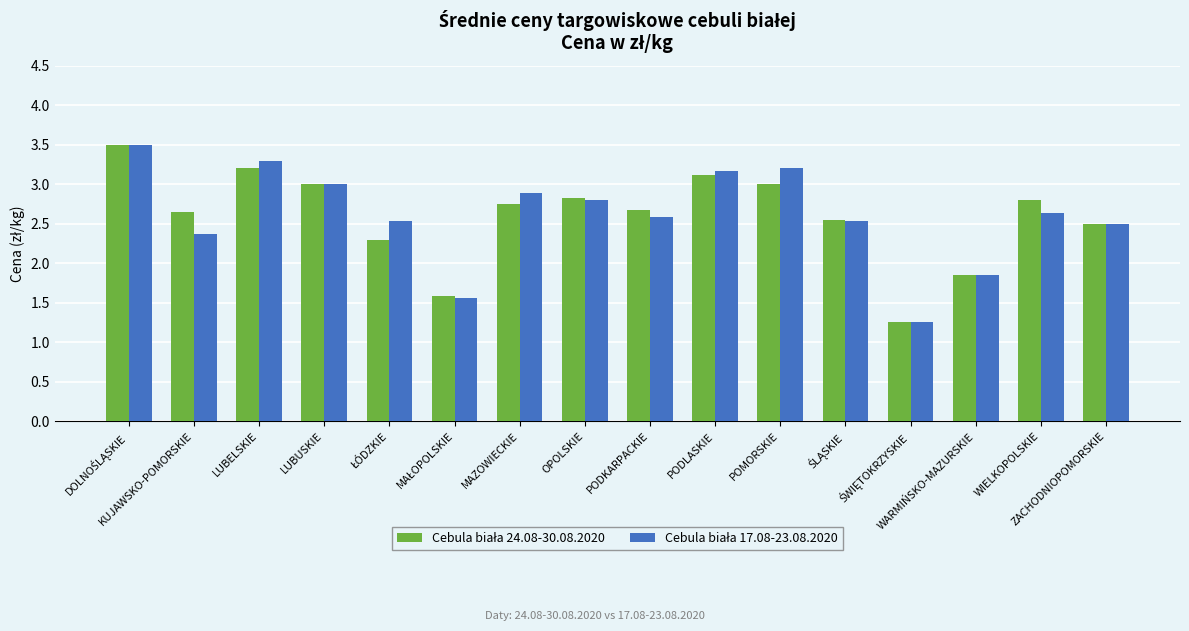

At how many categories does at least one series exceed 1?

16